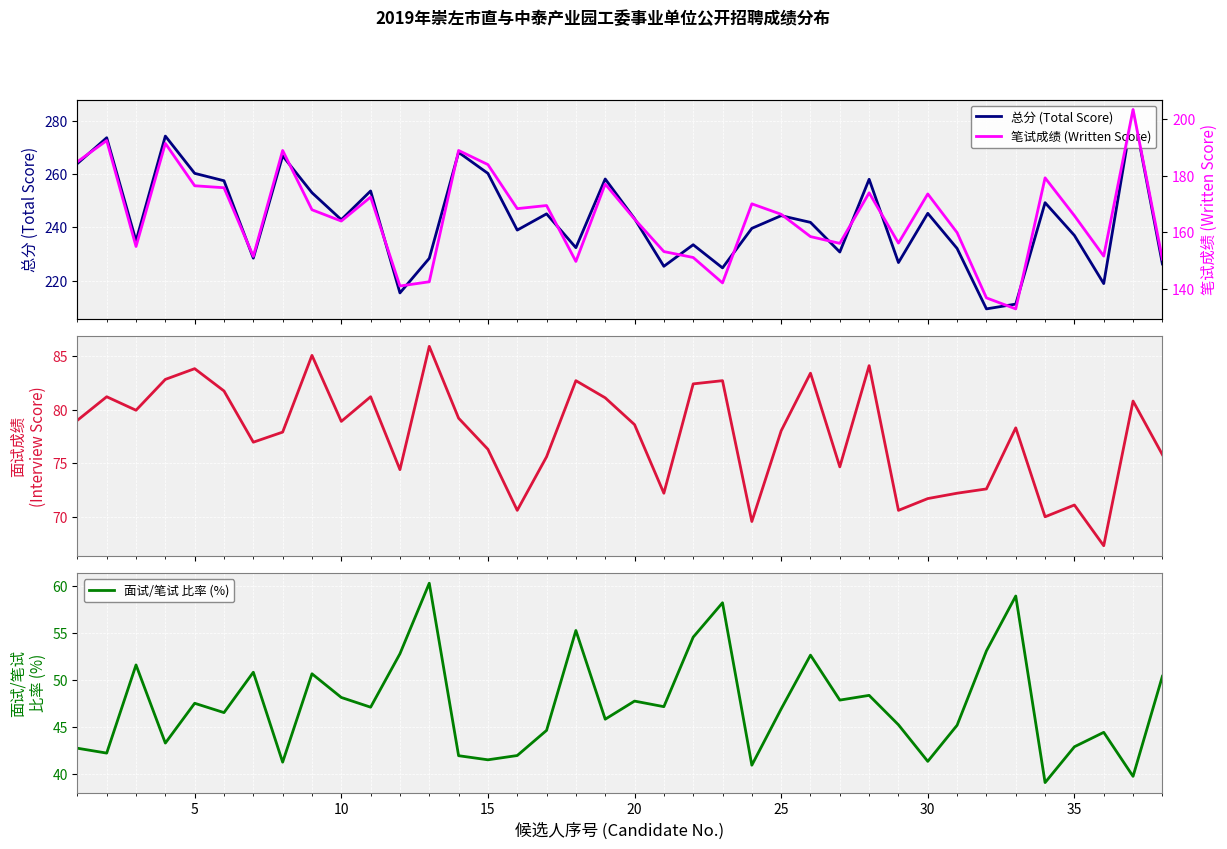

What is the difference between the maximum and minimum values in the 面试成绩 (Interview Score) series?

18.6